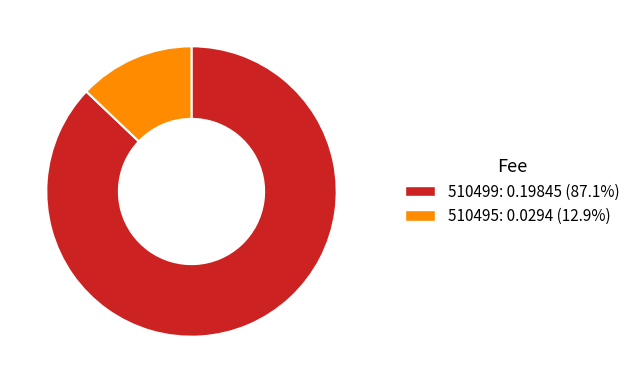

Rank the categories by value from highest to lowest.

510499, 510495